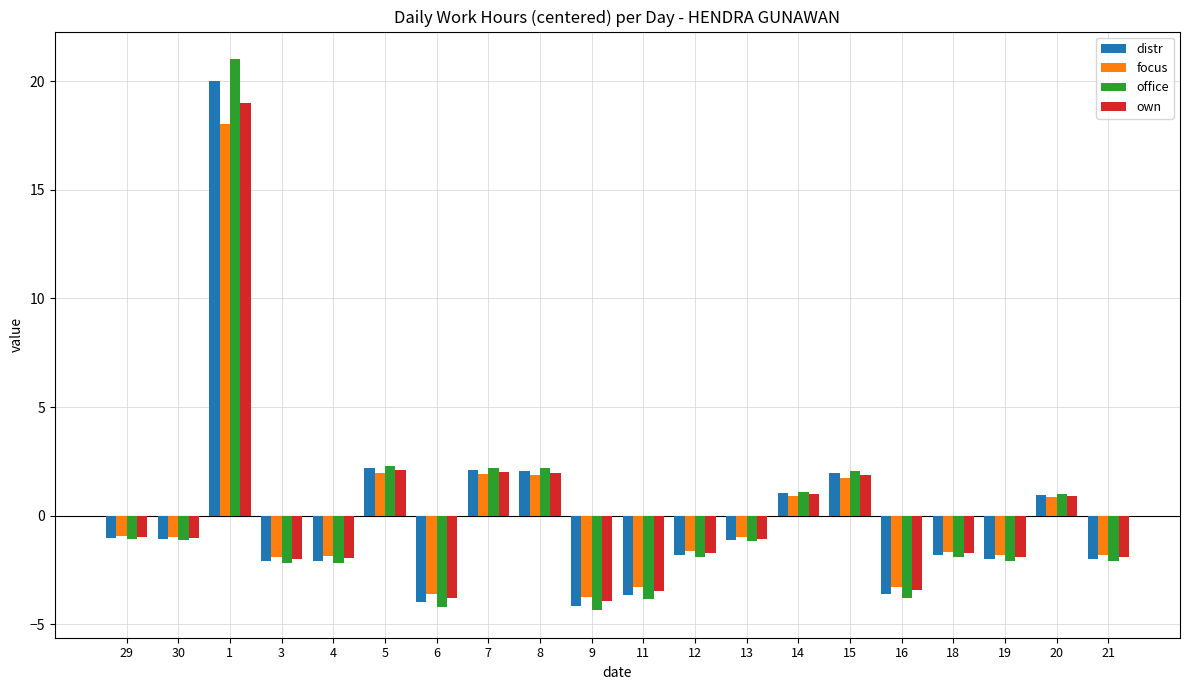

Which series has the widest spread of values?

office